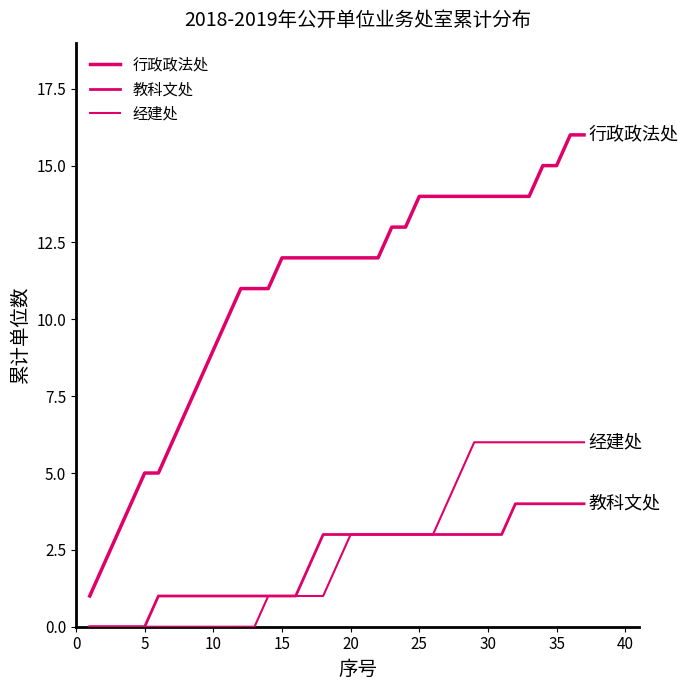

What is the sum of all 教科文处 values?

79